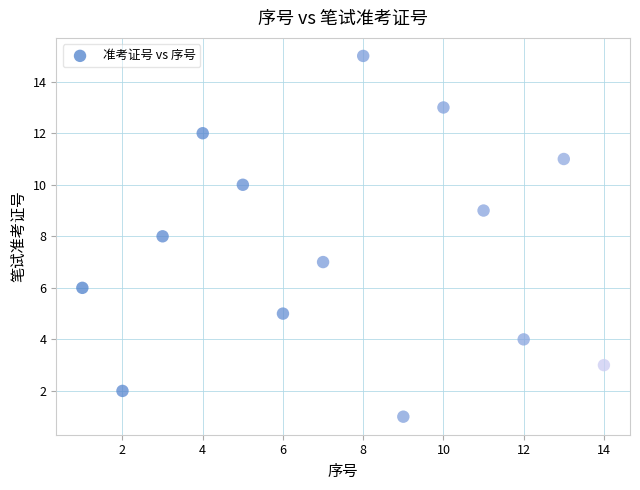

What is the range of Y values (max minus min)?

14